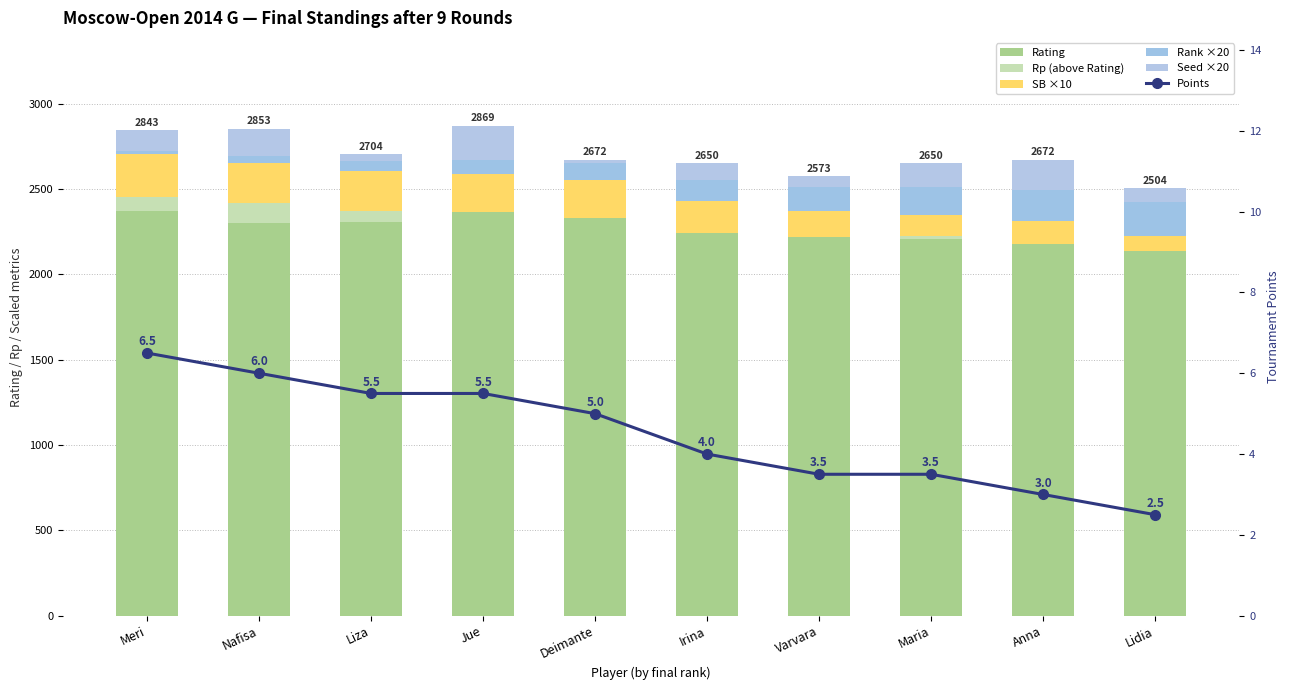

At which label does Seed ×20 reach its peak?

Jue